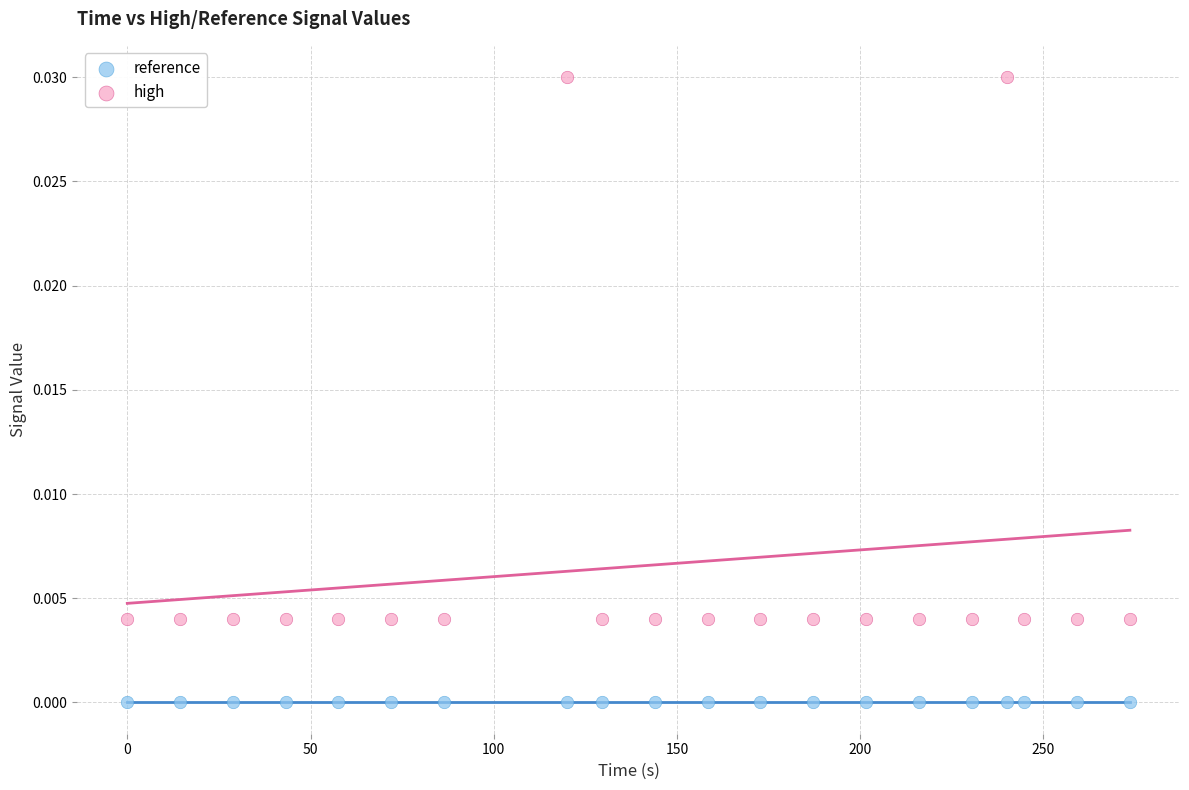

Which series reaches the minimum Y coordinate?

reference